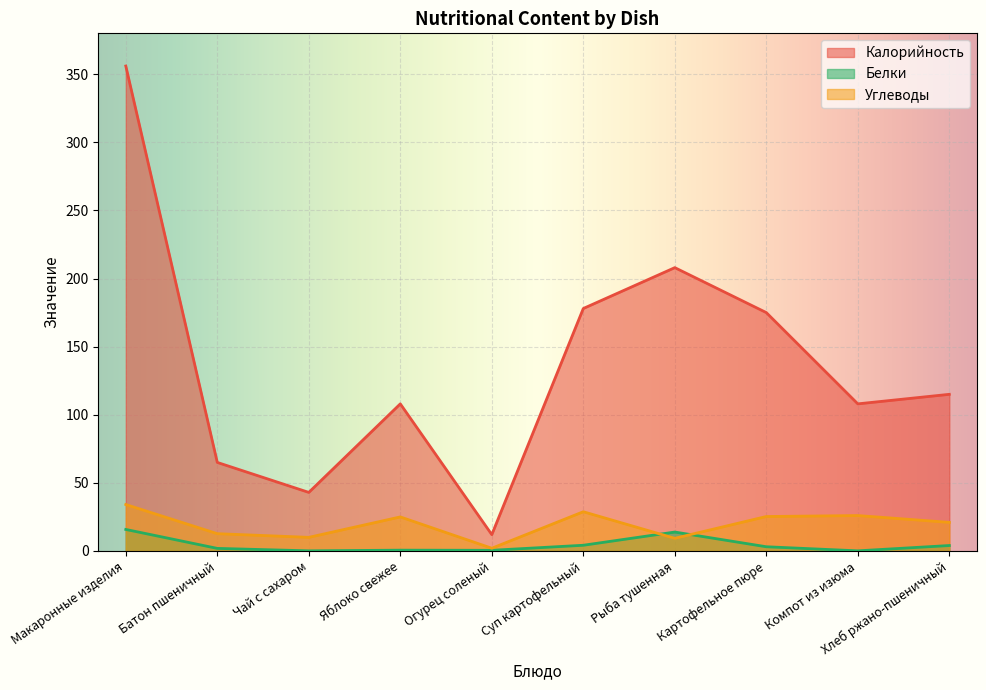

What is the total value across all series at Суп картофельный?

211.0